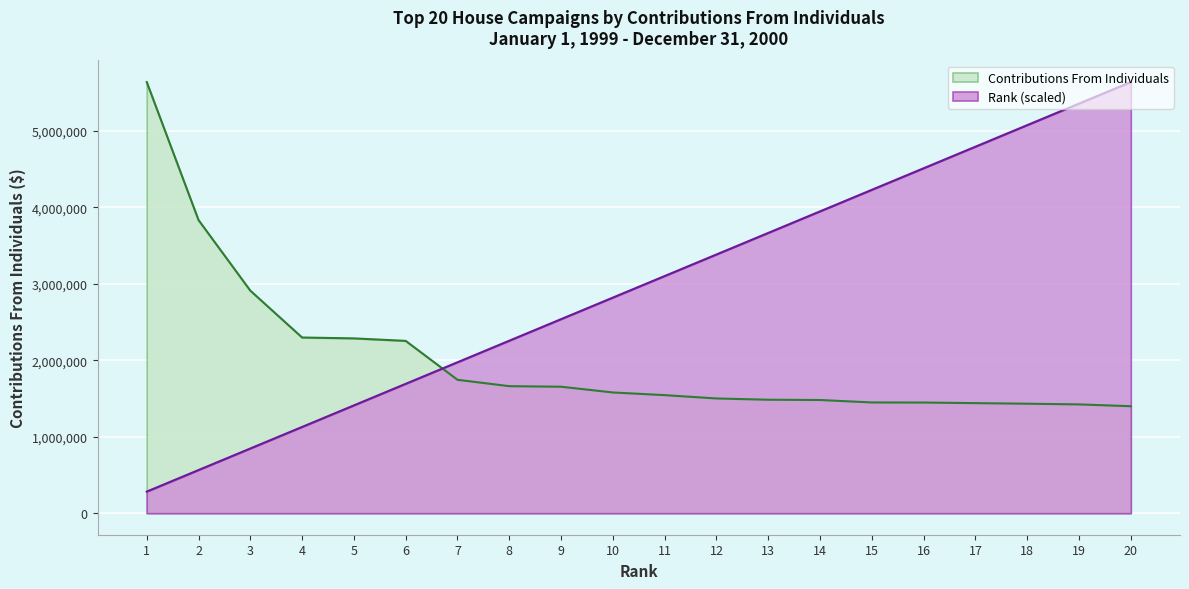

Where is Rank nearest to the value 2961454?

10